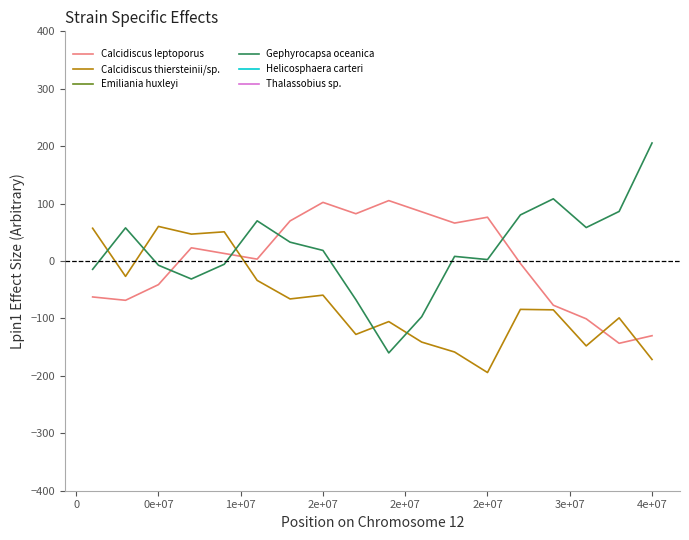

Reading left to right, extract all data points from this chart.

Calcidiscus leptoporus: -62.6	-68.4	-41.1	23.0	13.2	3.3	69.8	102.1	82.4	105.2	85.7	66.1	76.3	-4.3	-76.9	-100.6	-143.3	-130.0
Calcidiscus thiersteinii/sp.: 57.1	-26.7	60.3	46.9	50.9	-33.7	-66.0	-59.4	-127.8	-105.5	-141.1	-158.5	-194.2	-84.2	-85.0	-147.8	-99.0	-171.5
Emiliania huxleyi: -72307.9	-72402.2	-72466.1	-72456.6	-72421.1	-72412.8	-72418.4	-72432.9	-72504.0	-72538.7	-72560.8	-72510.0	-72493.4	-72578.3	-72562.7	-72581.2	-72613.8	-72584.3
Gephyrocapsa oceanica: -14.5	57.7	-7.3	-31.3	-5.6	70.0	32.9	18.5	-67.3	-160.0	-97.0	8.1	2.5	80.3	108.3	58.3	86.3	205.6
Helicosphaera carteri: 227793.6	227912.5	227713.4	227775.9	227782.5	227759.8	227766.8	227615.7	227599.0	227626.1	227738.5	227699.1	227637.6	227599.5	227669.1	227694.0	227653.8	227692.8
Thalassobius sp.: 199328.2	199374.2	199340.8	199325.3	199306.7	199237.2	199251.3	199263.7	199263.9	199252.8	199185.6	199165.7	199149.4	199111.3	199103.7	199122.8	199212.4	199220.6